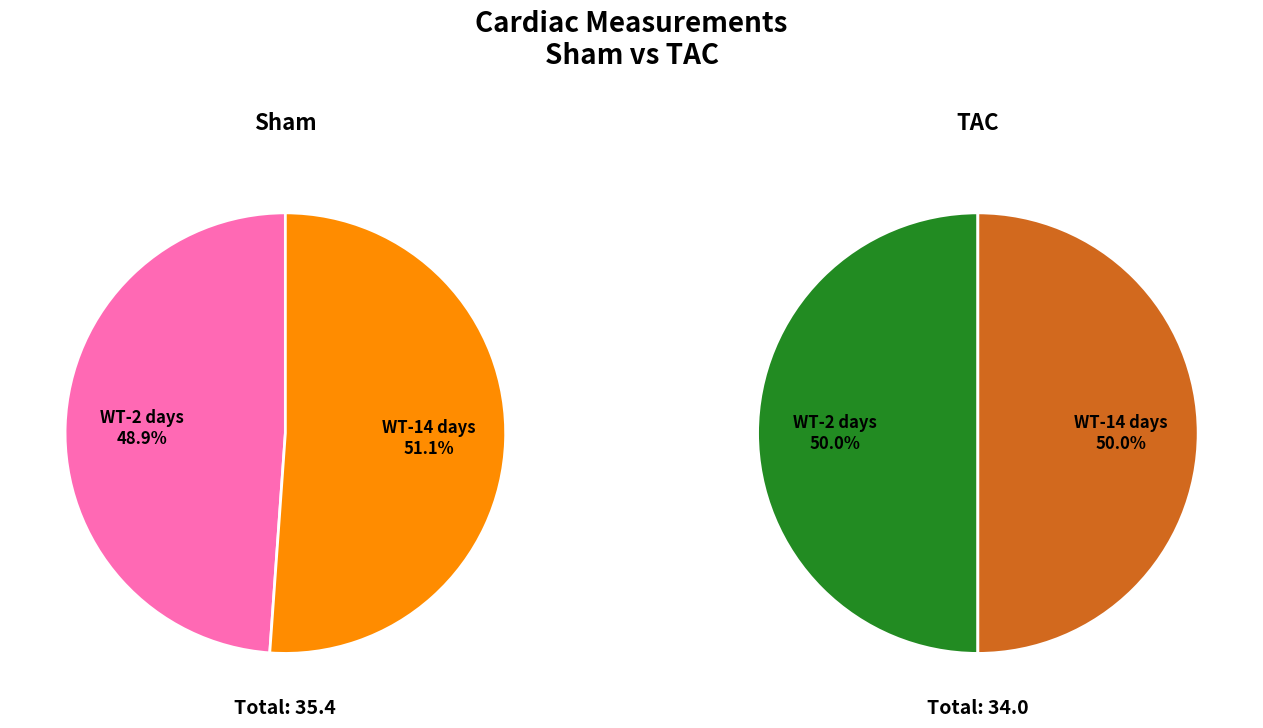

Which slice is the smallest?

WT-2 days (Sham)